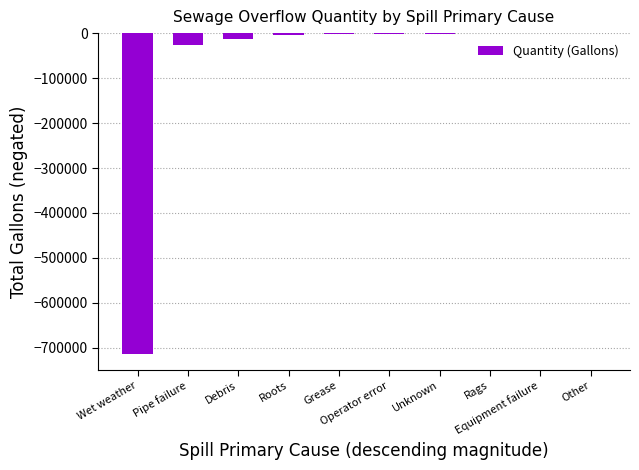

What is the sum of all values?

-762599